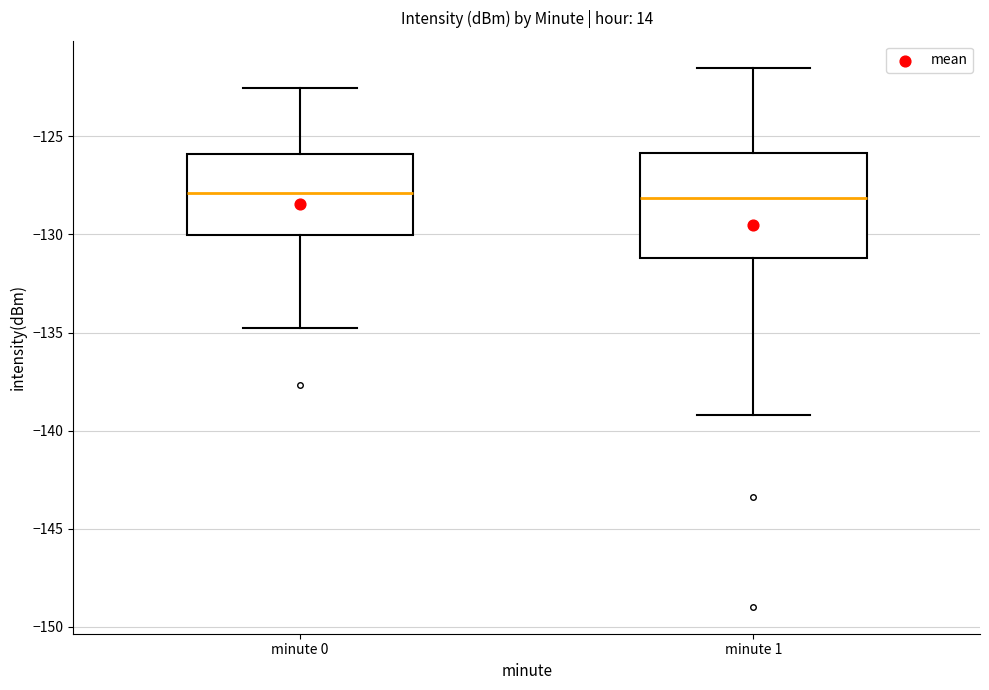

Comparing the boxes themselves (not the whiskers), which one is the tallest?

minute 1